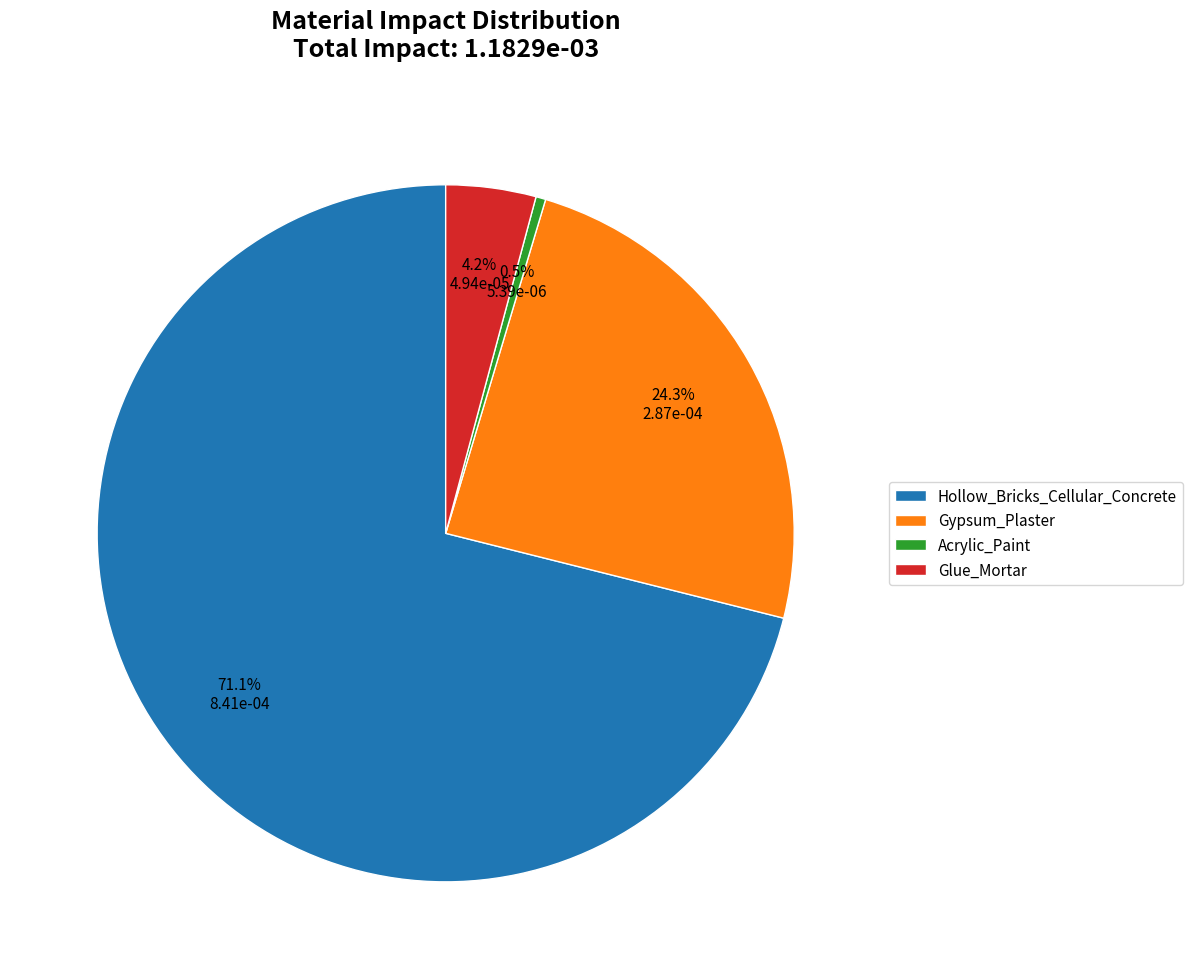

Rank the categories by value from highest to lowest.

Hollow_Bricks_Cellular_Concrete, Gypsum_Plaster, Glue_Mortar, Acrylic_Paint